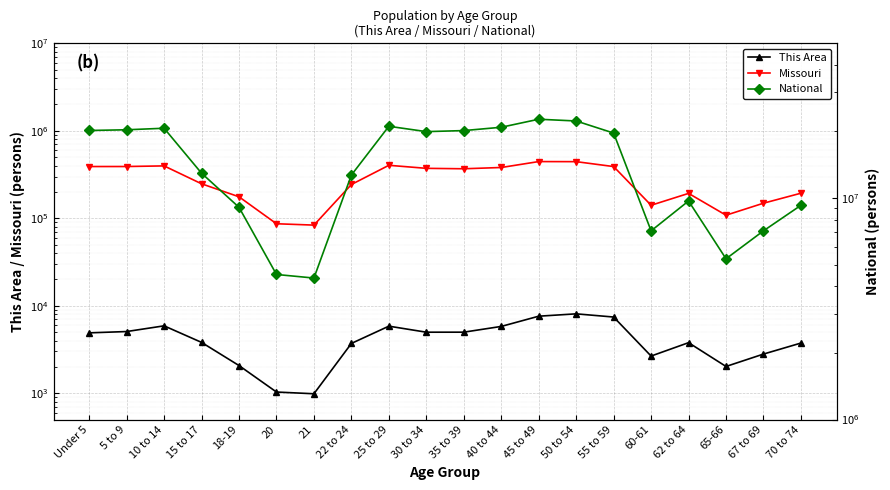

Reading right to left, extract all data points from this chart.

This Area: 70 to 74=3743	67 to 69=2801	65-66=2021	62 to 64=3781	60-61=2658	55 to 59=7425	50 to 54=8077	45 to 49=7590	40 to 44=5799	35 to 39=4984	30 to 34=4981	25 to 29=5839	22 to 24=3707	21=985	20=1031	18-19=2070	15 to 17=3809	10 to 14=5889	5 to 9=5068	Under 5=4896
Missouri: 70 to 74=193437	67 to 69=148659	65-66=108394	62 to 64=192463	60-61=140830	55 to 59=389985	50 to 54=443806	45 to 49=444766	40 to 44=380546	35 to 39=368070	30 to 34=372228	25 to 29=403239	22 to 24=243250	21=83511	20=86528	18-19=175975	15 to 17=247811	10 to 14=396925	5 to 9=390463	Under 5=390237
National: 70 to 74=9278166	67 to 69=7115361	65-66=5319902	62 to 64=9704197	60-61=7113727	55 to 59=19664805	50 to 54=22298125	45 to 49=22708591	40 to 44=20890964	35 to 39=20179642	30 to 34=19962099	25 to 29=21101849	22 to 24=12712576	21=4354294	20=4519129	18-19=9086089	15 to 17=12954254	10 to 14=20677194	5 to 9=20348657	Under 5=20201362